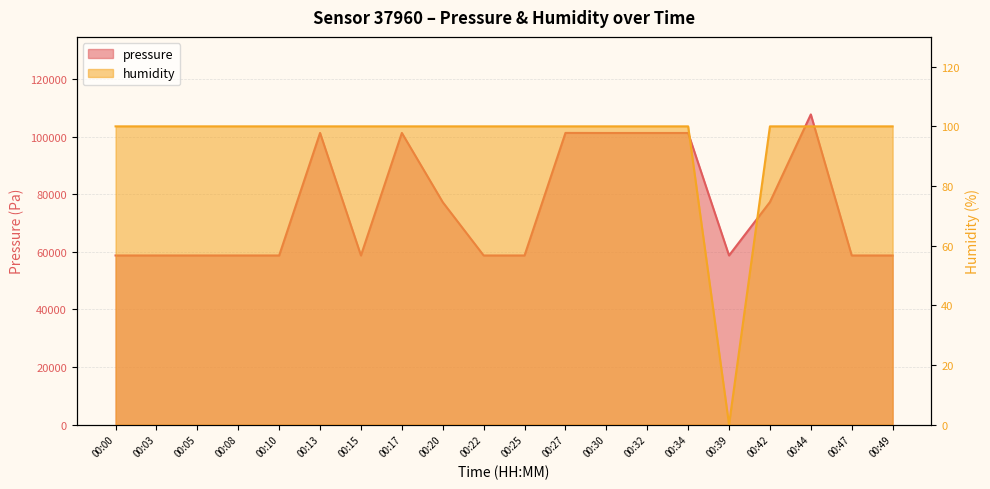

How many lines are shown in the chart?

2